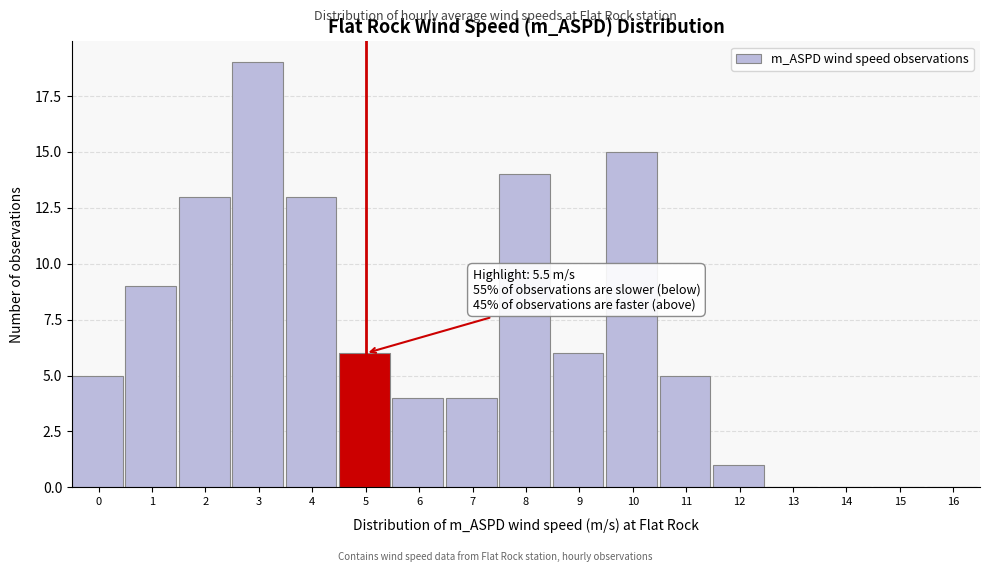

Reading left to right, list all the values displayed in this chart.

0=5	1=9	2=13	3=19	4=13	5=6	6=4	7=4	8=14	9=6	10=15	11=5	12=1	13=0	14=0	15=0	16=0